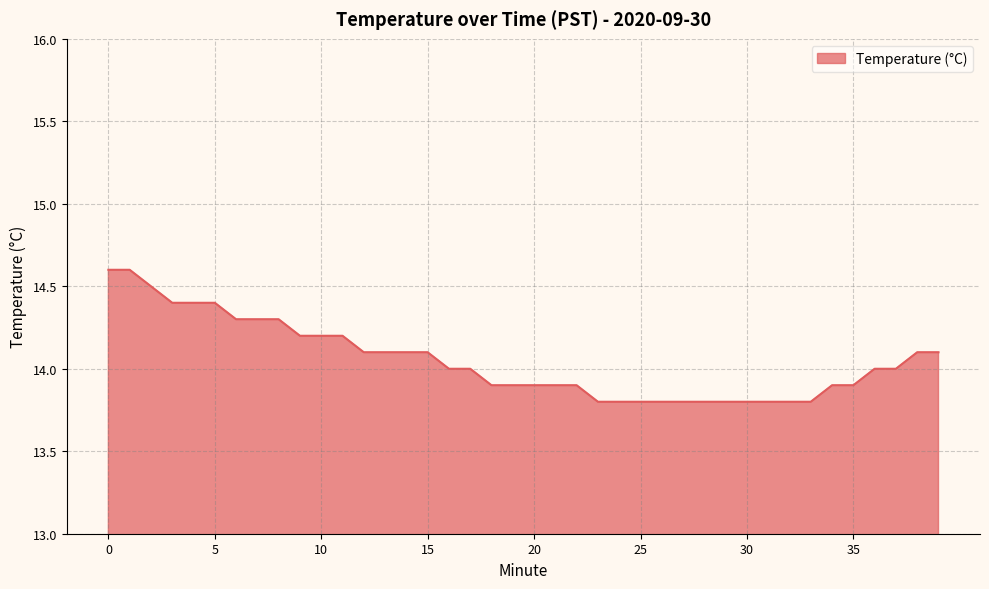

What is the minimum value shown in the chart?

13.8